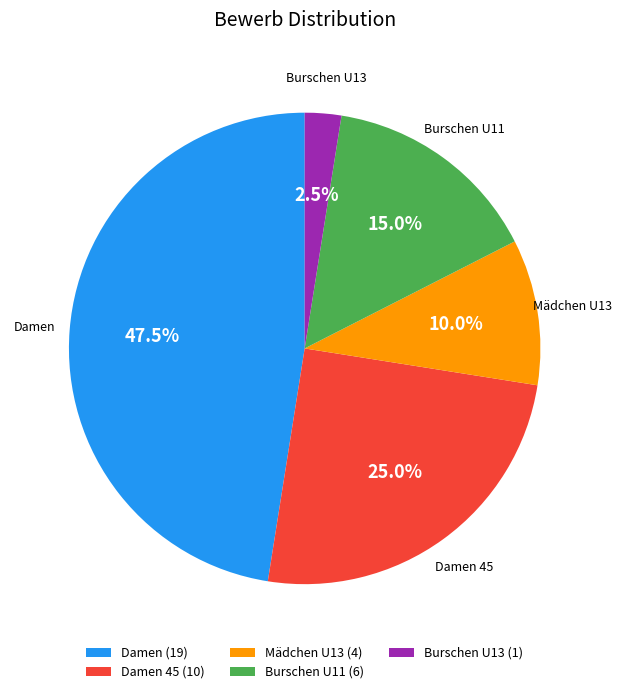

What portion of the pie excludes Damen 45 (10)?

75.0%